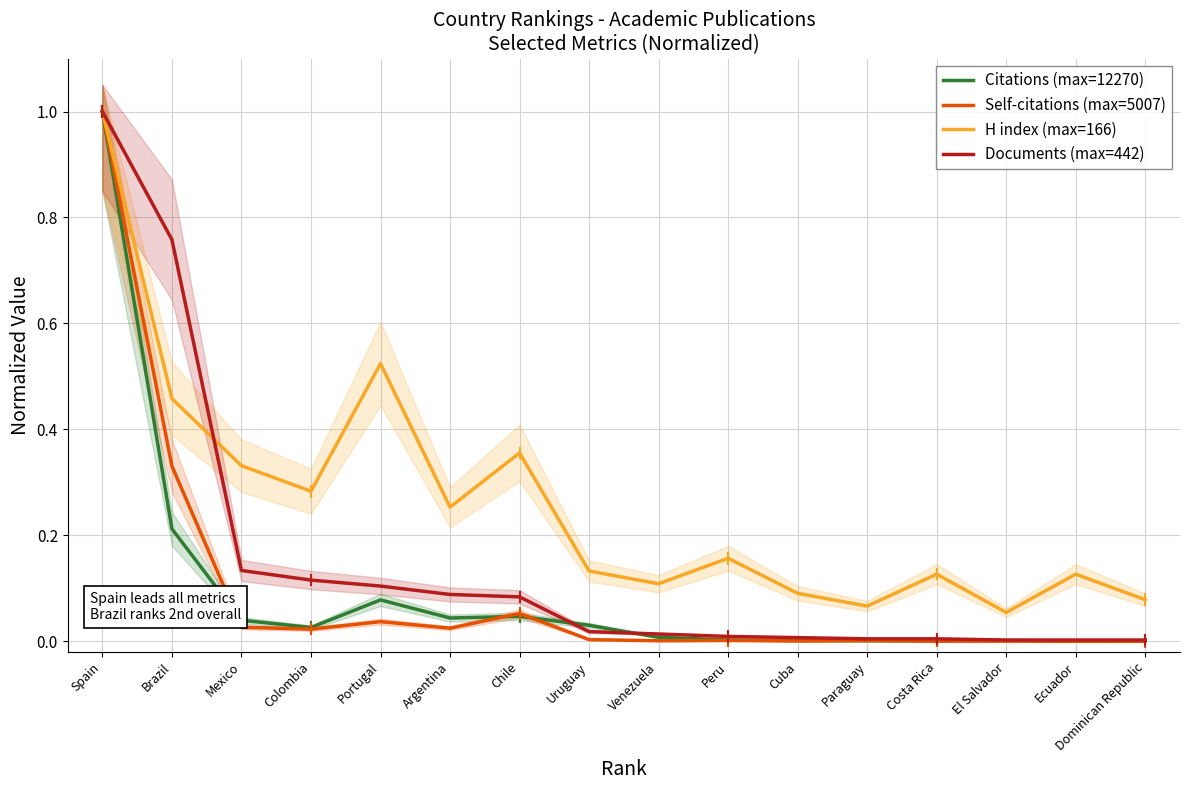

The H index (max=166) series shows 0.1 at El Salvador. True or false?

False